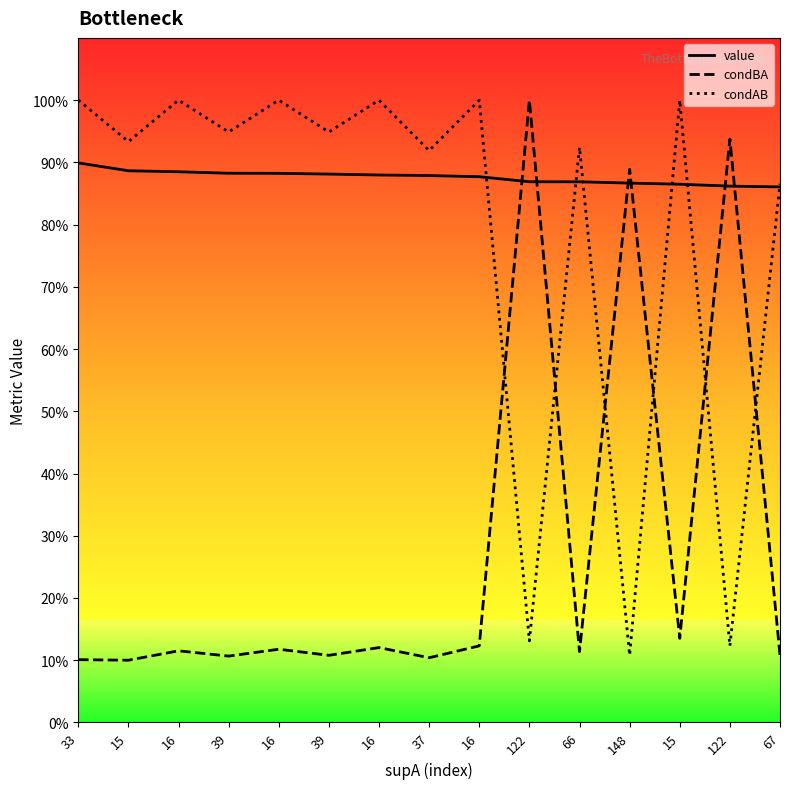

What is the minimum value shown in the chart?

0.1